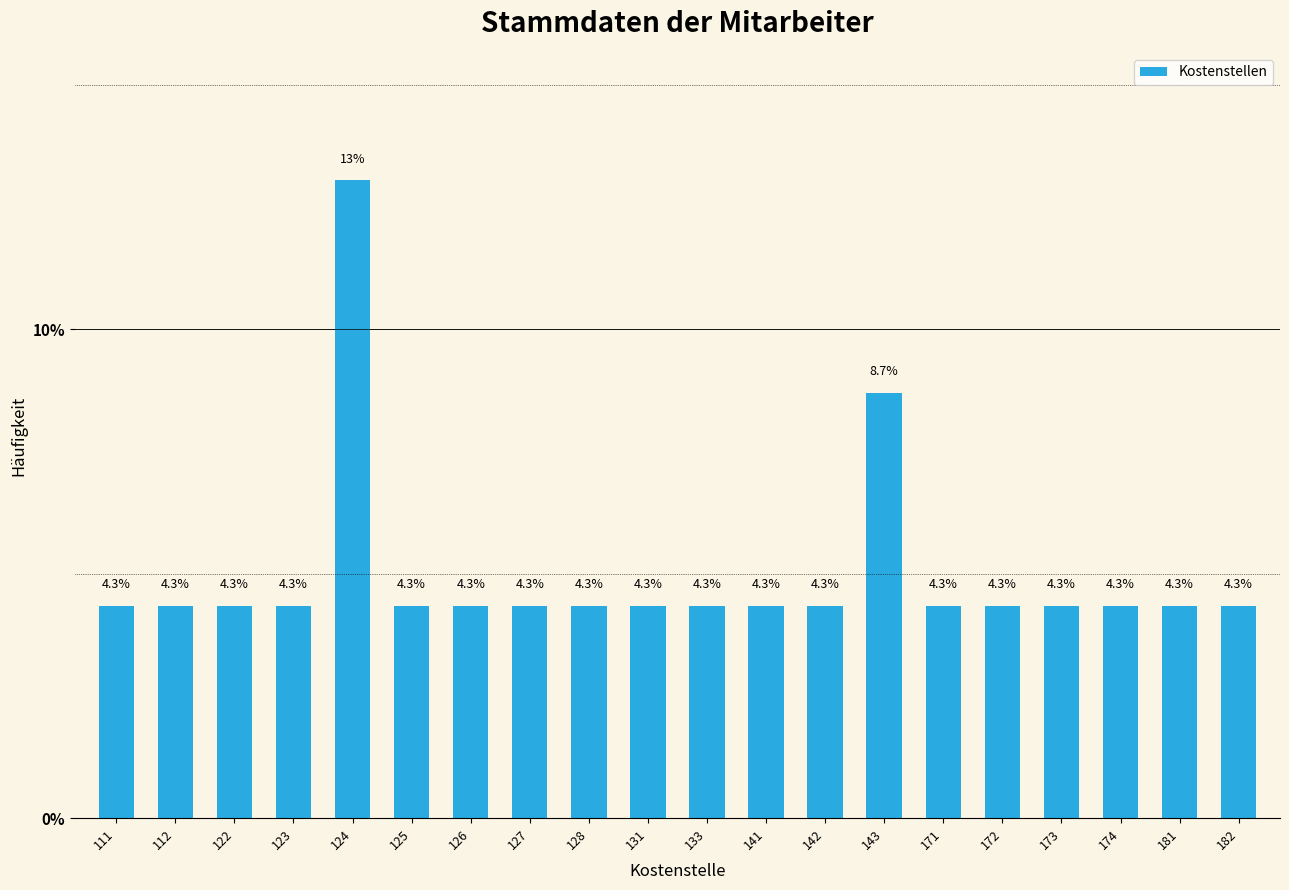

Reading left to right, transcribe all the data shown in this chart.

111=4.3	112=4.3	122=4.3	123=4.3	124=13.0	125=4.3	126=4.3	127=4.3	128=4.3	131=4.3	133=4.3	141=4.3	142=4.3	143=8.7	171=4.3	172=4.3	173=4.3	174=4.3	181=4.3	182=4.3